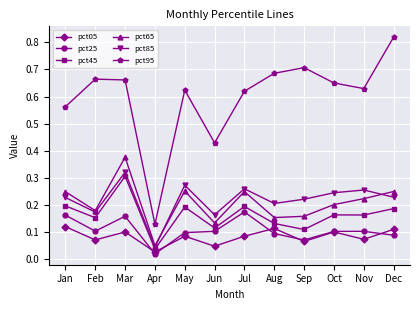

Which series has the largest range (max minus min)?

pct95